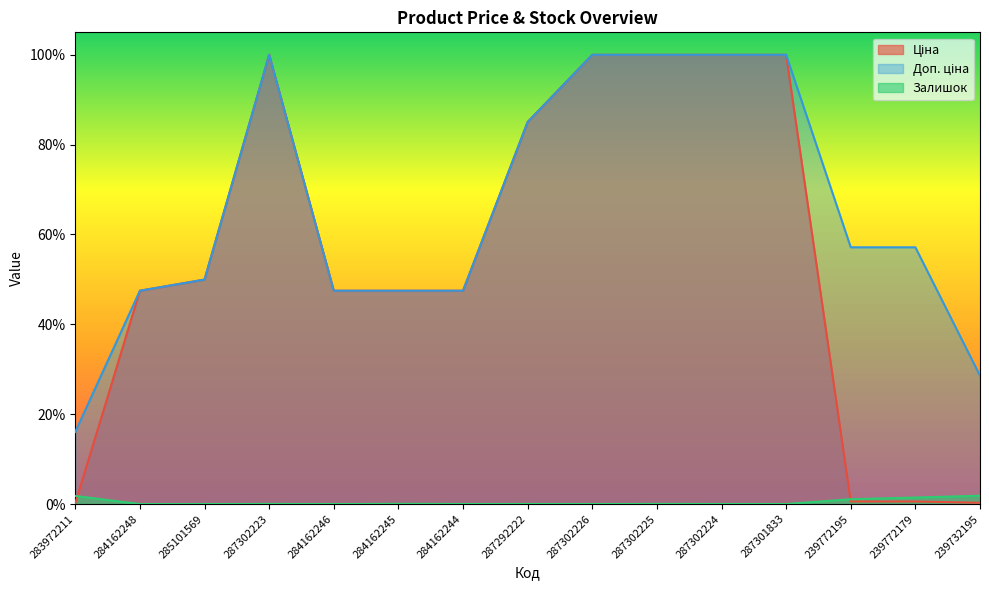

How many categories are shown in the chart?

15